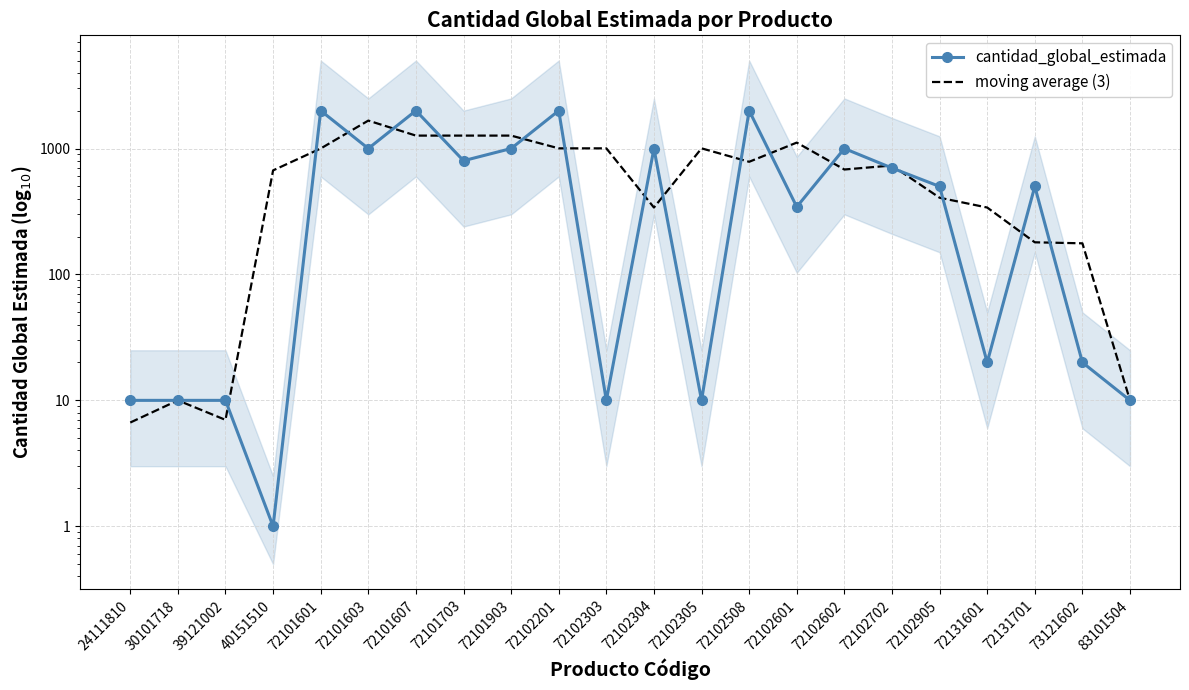

How many times do cantidad_global_estimada and moving average (3) cross each other?

17